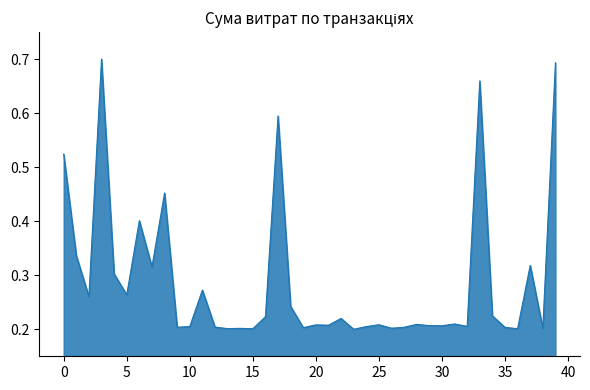

What is the average value?

0.3